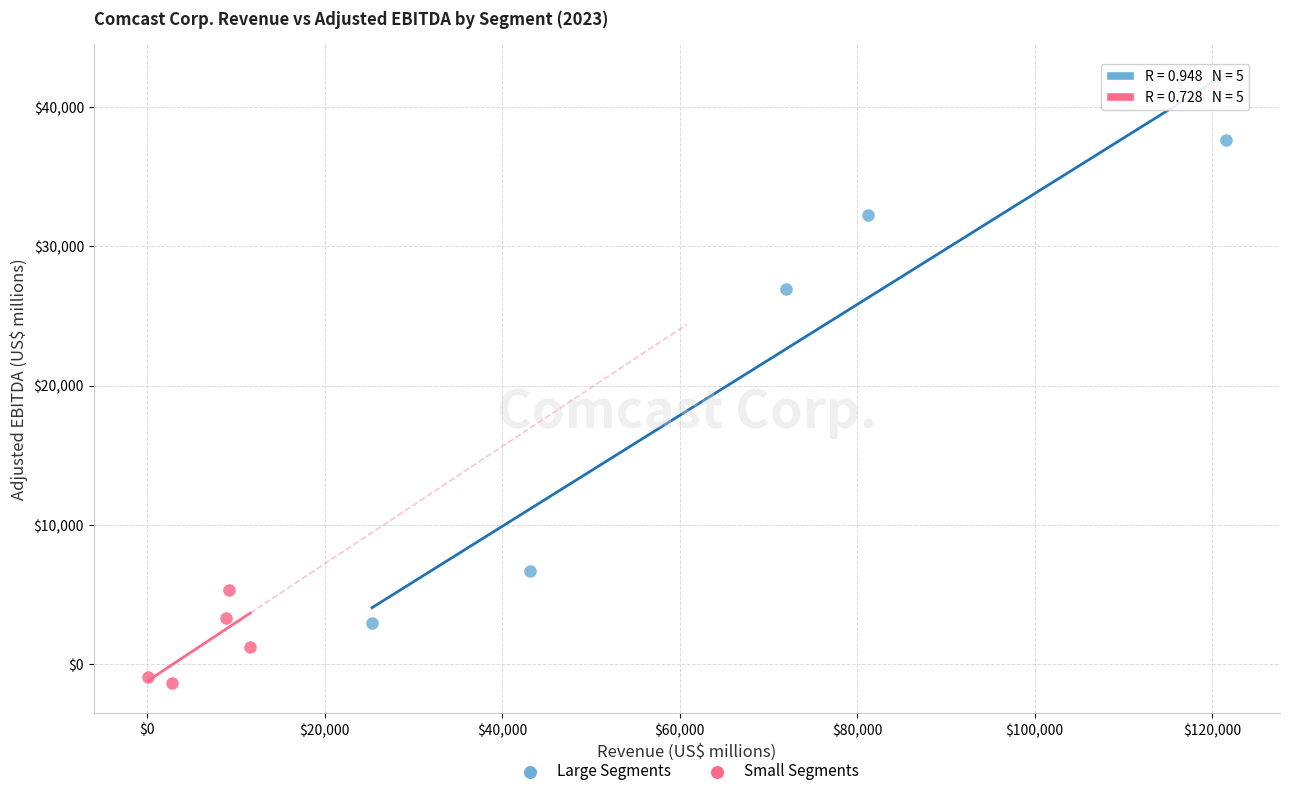

Which series contains the highest Y value?

Large Segments